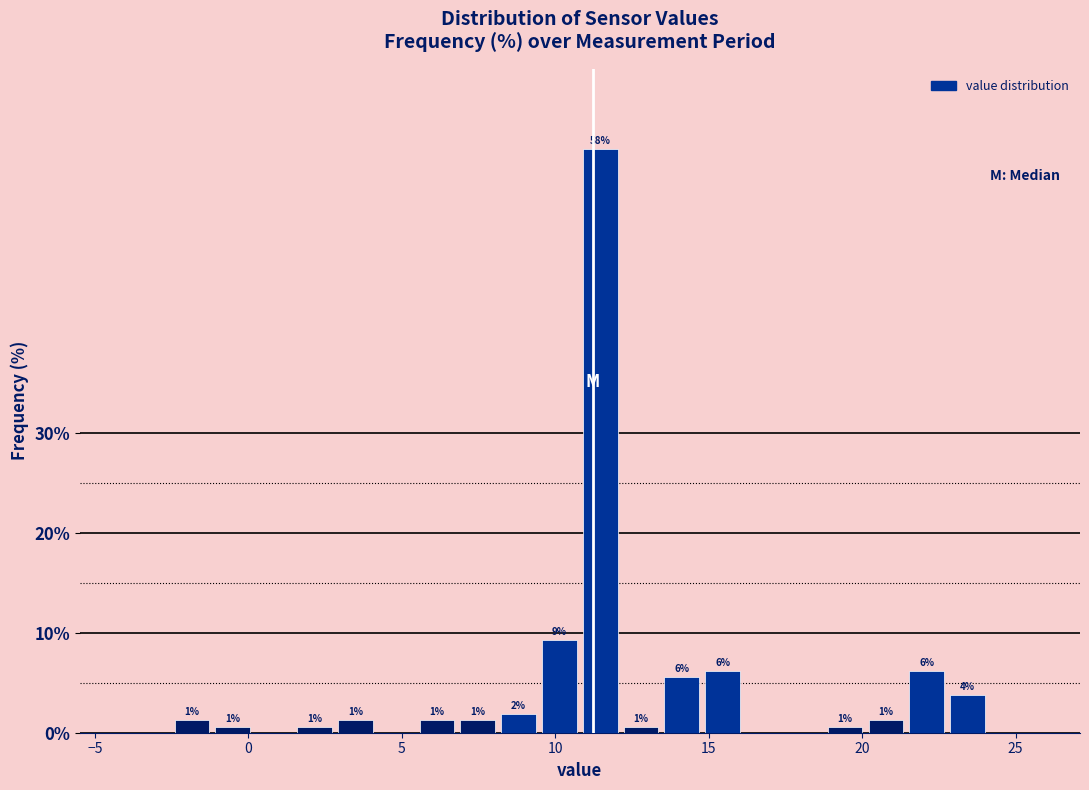

Around what value on the x-axis is the tallest bar? Give the approximate position of its centre, as read against the axis.

11.5